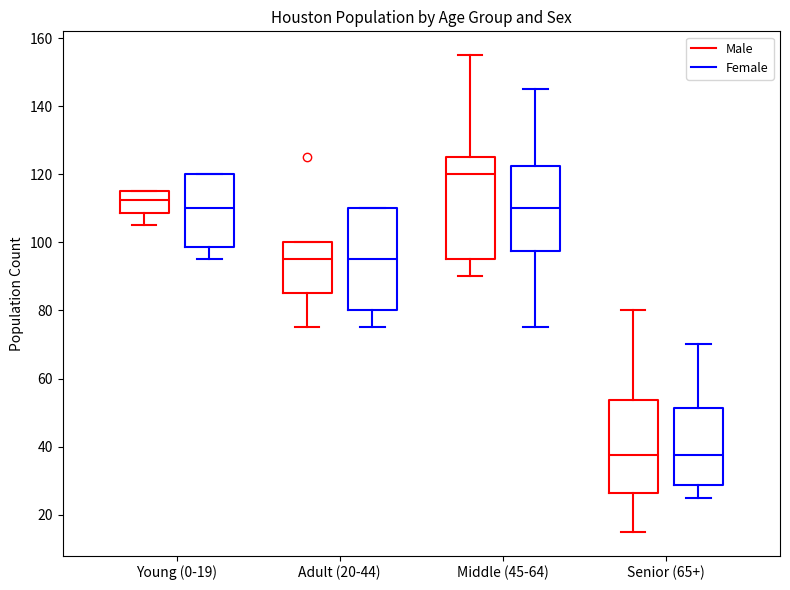

Reading left to right, read every box against the y-axis: the position of its median line, the range the box covers, and the ends of its whiskers. The values are not printed on the chart, so give them approximately, as read against the axis.

Young (0-19) (Male): median 112, box 108 to 116, whiskers 106 to 116
Young (0-19) (Female): median 110, box 98 to 120, whiskers 96 to 120
Adult (20-44) (Male): median 96, box 86 to 100, whiskers 76 to 100
Adult (20-44) (Female): median 96, box 80 to 110, whiskers 76 to 110
Middle (45-64) (Male): median 120, box 96 to 126, whiskers 90 to 156
Middle (45-64) (Female): median 110, box 98 to 122, whiskers 76 to 146
Senior (65+) (Male): median 38, box 26 to 54, whiskers 16 to 80
Senior (65+) (Female): median 38, box 28 to 52, whiskers 26 to 70